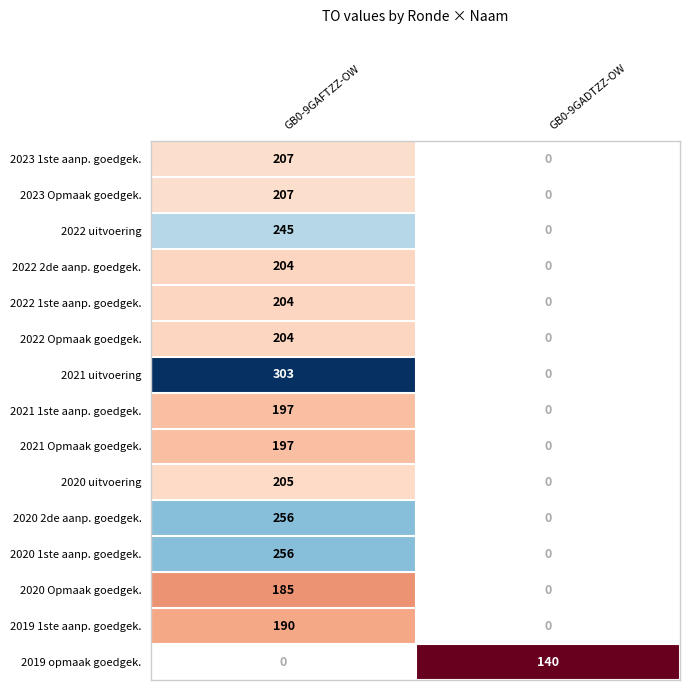

What is the total value across all series at GB0-9GADTZZ-OW?

140